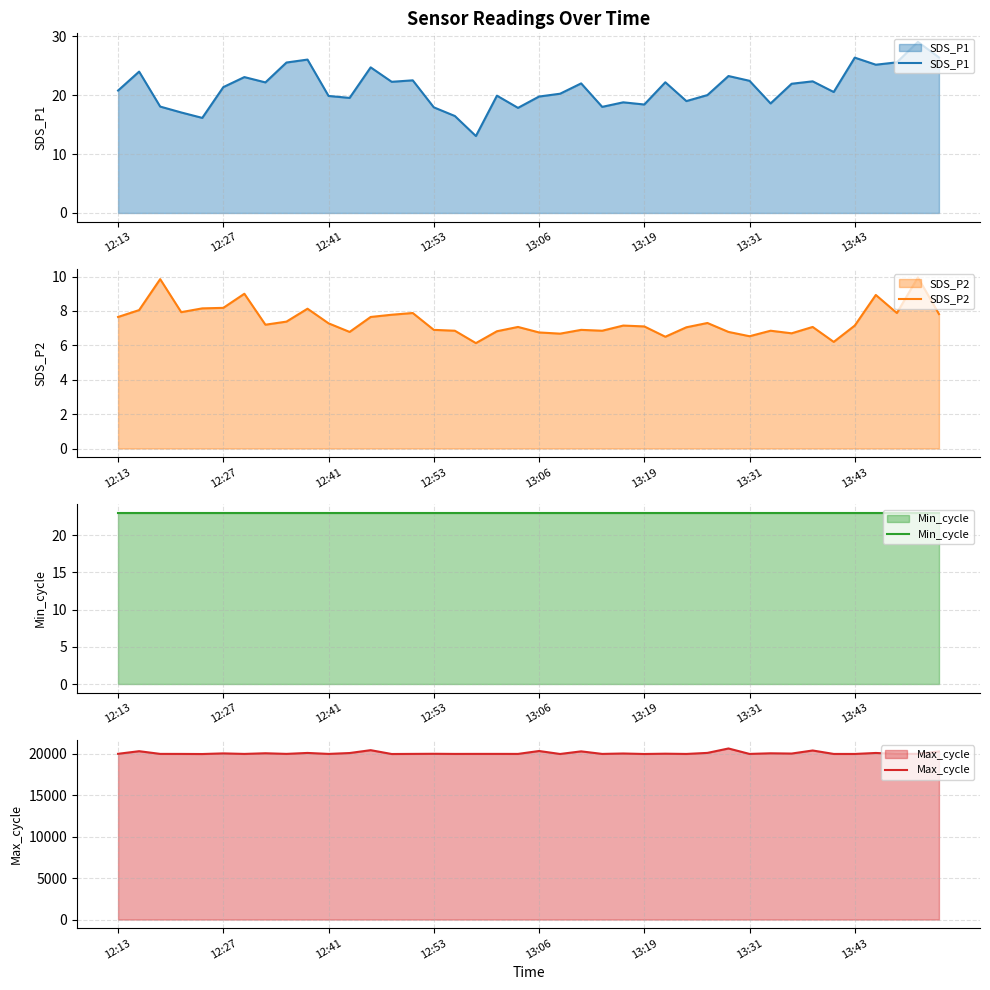

What is the greatest value displayed?

20658.0